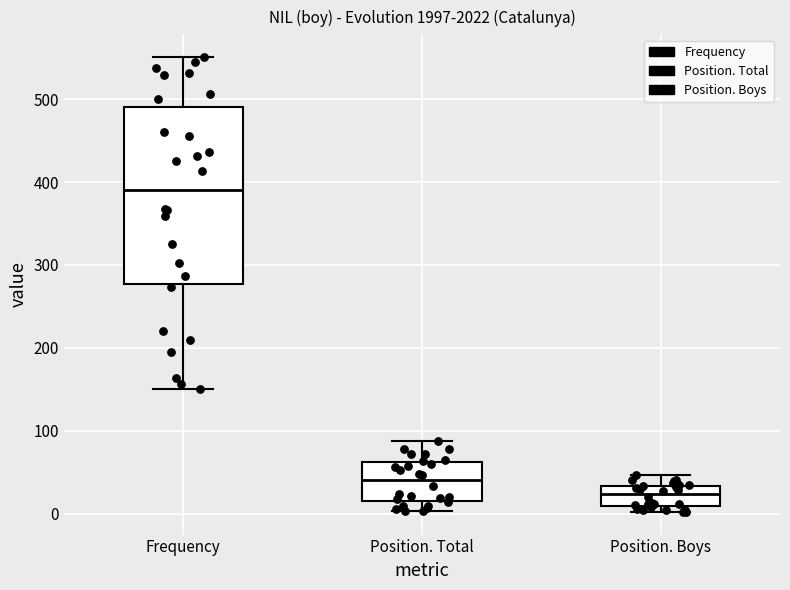

Comparing the boxes themselves (not the whiskers), which one is the tallest?

Frequency